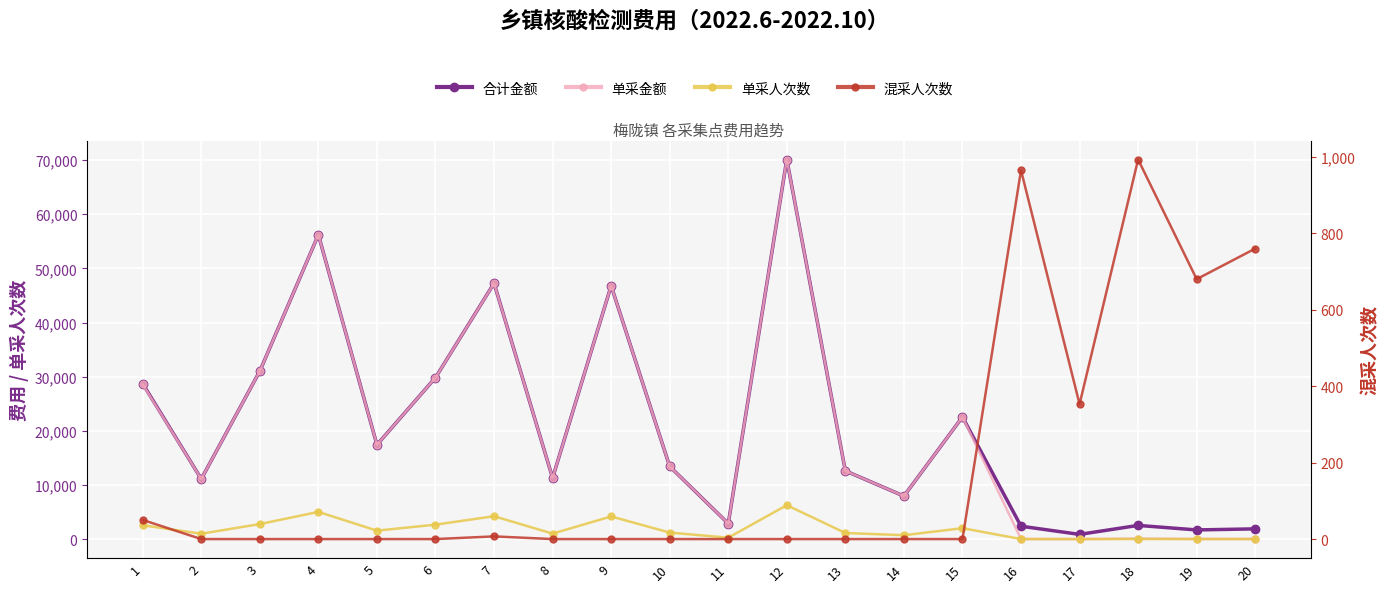

Rank the series by their maximum value, from lowest to highest.

混采人次数, 单采人次数, 合计金额, 单采金额